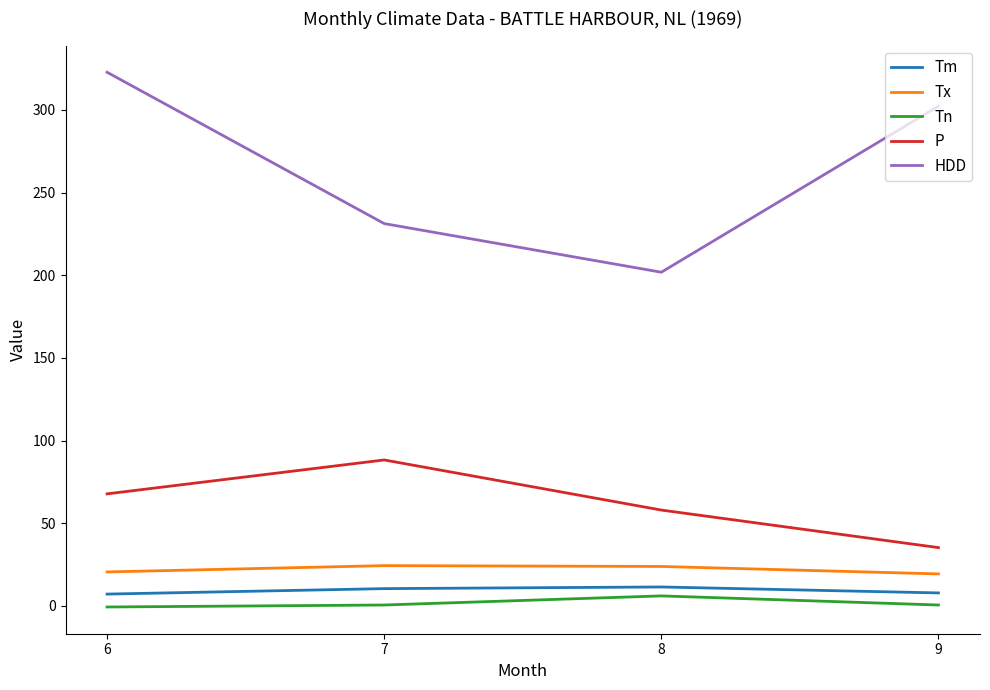

The value of Tm at 7 is 10.5. True or false?

True